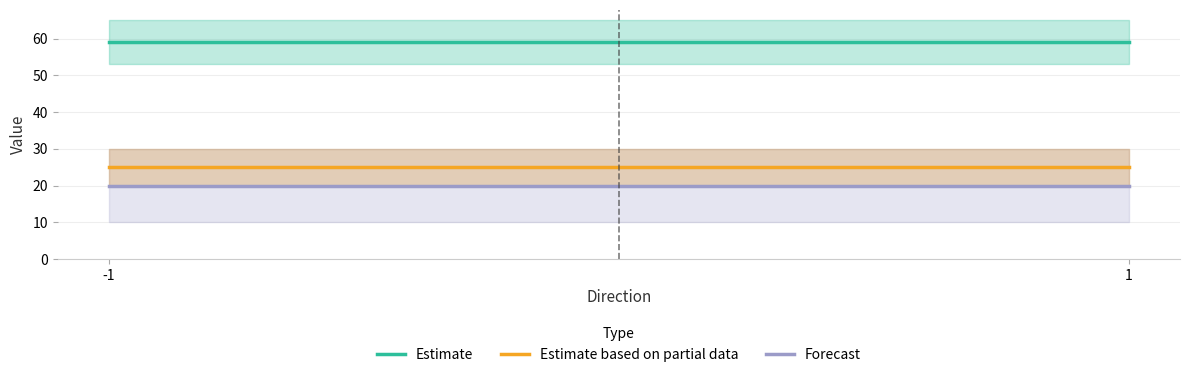

Reading right to left, transcribe all the data shown in this chart.

Estimate: 1=59.1	-1=59.1
Estimate based on partial data: 1=25.0	-1=25.0
Forecast: 1=20.0	-1=20.0